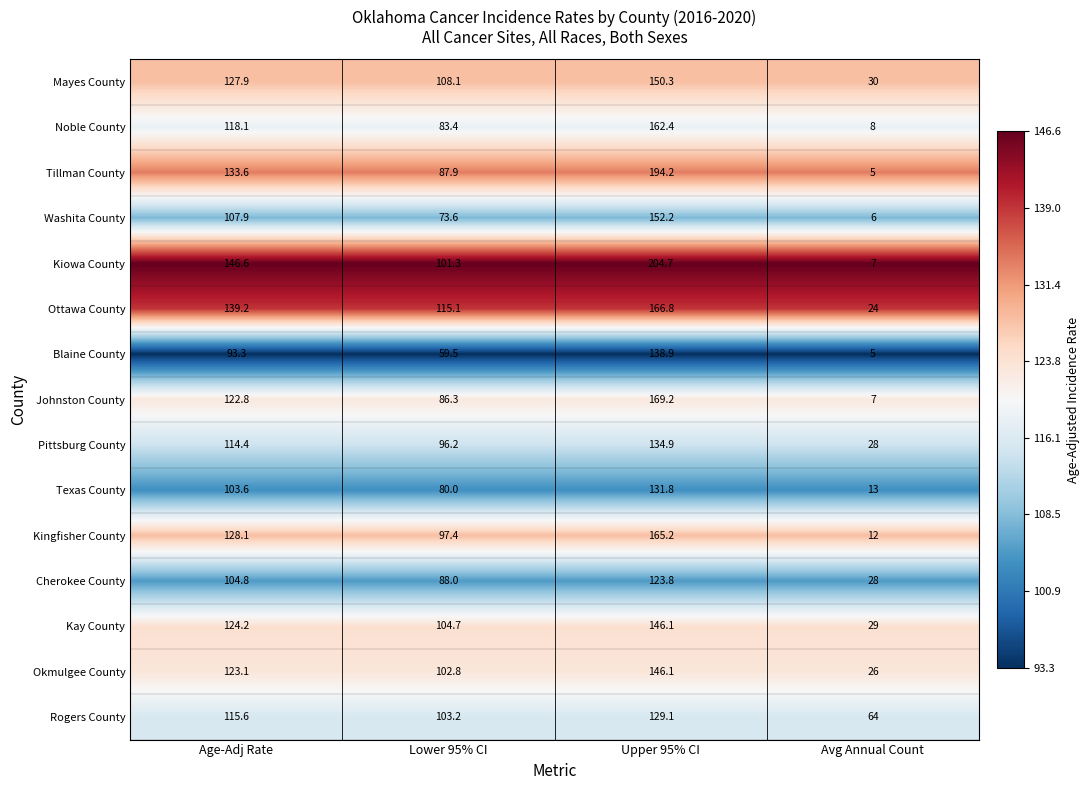

Which label corresponds to the smallest value in the chart?

Avg Annual Count